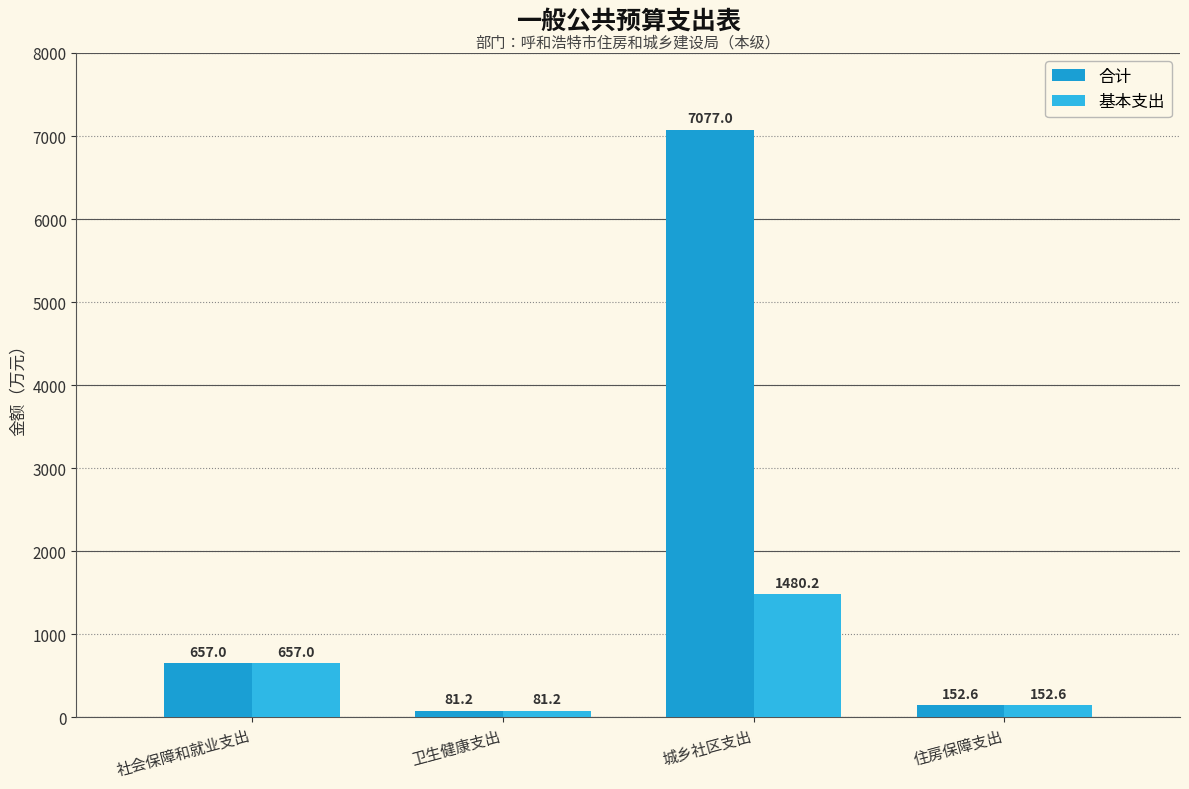

The 合计 series shows 307.5 at 社会保障和就业支出. True or false?

False